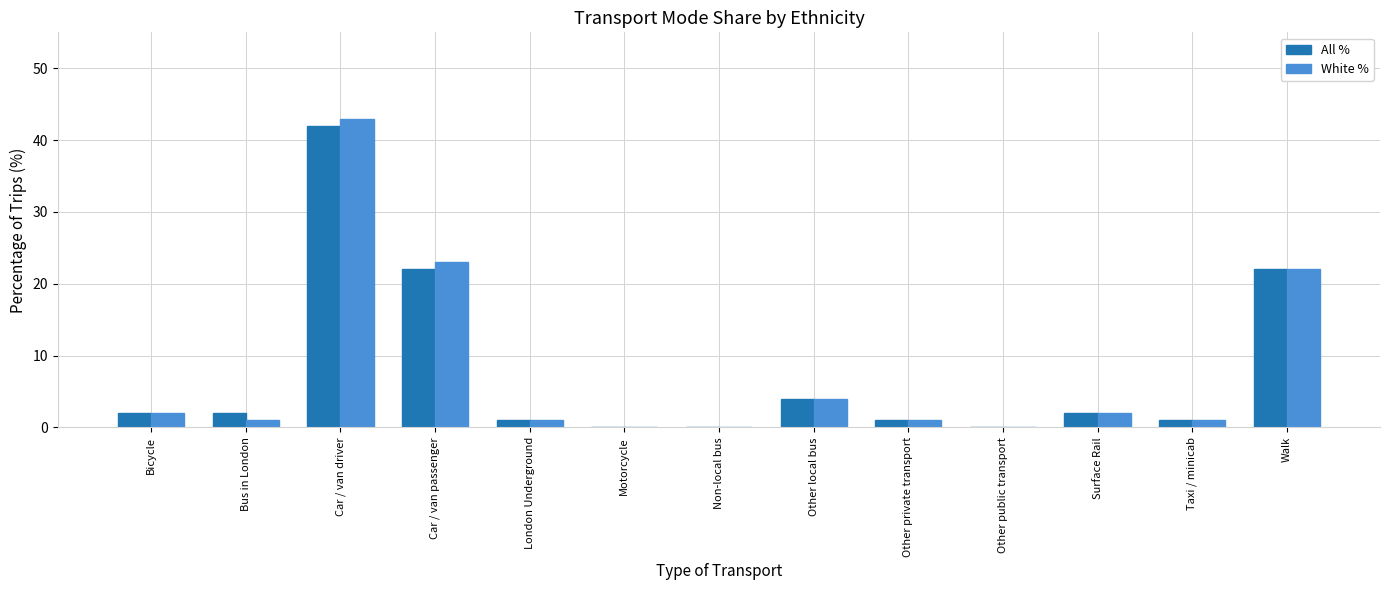

Which category has the highest value in the All % series?

Car / van driver